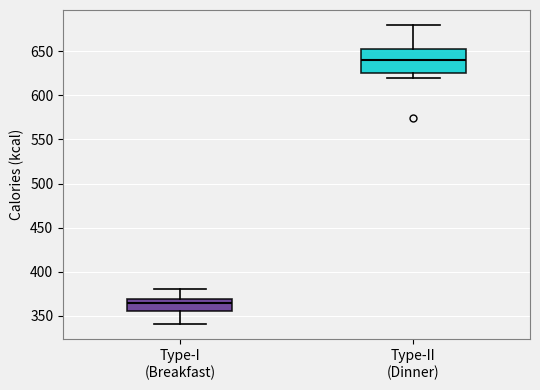

Which box's median line is the highest?

Type-II (Dinner)